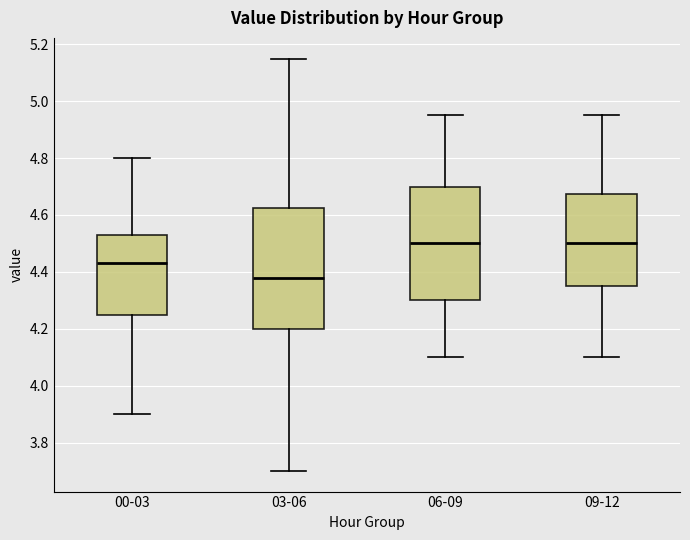

Which box's median line is the lowest?

03-06